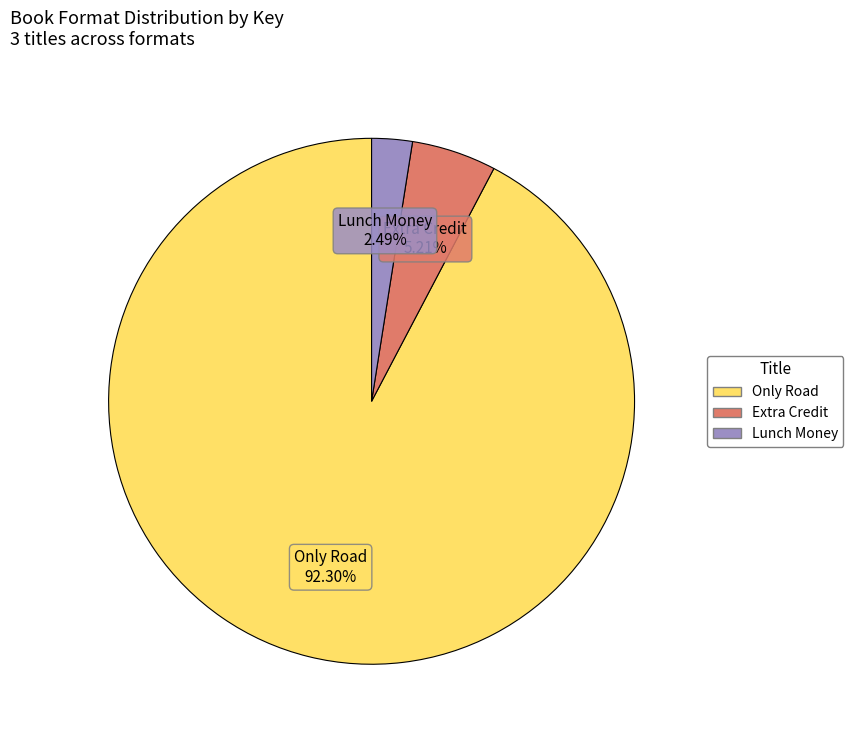

Does any single category account for the majority?

Yes